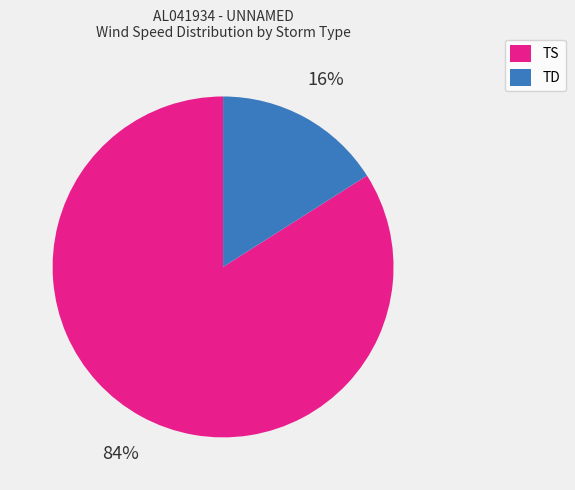

To the nearest percent, what portion does TS represent?

84%